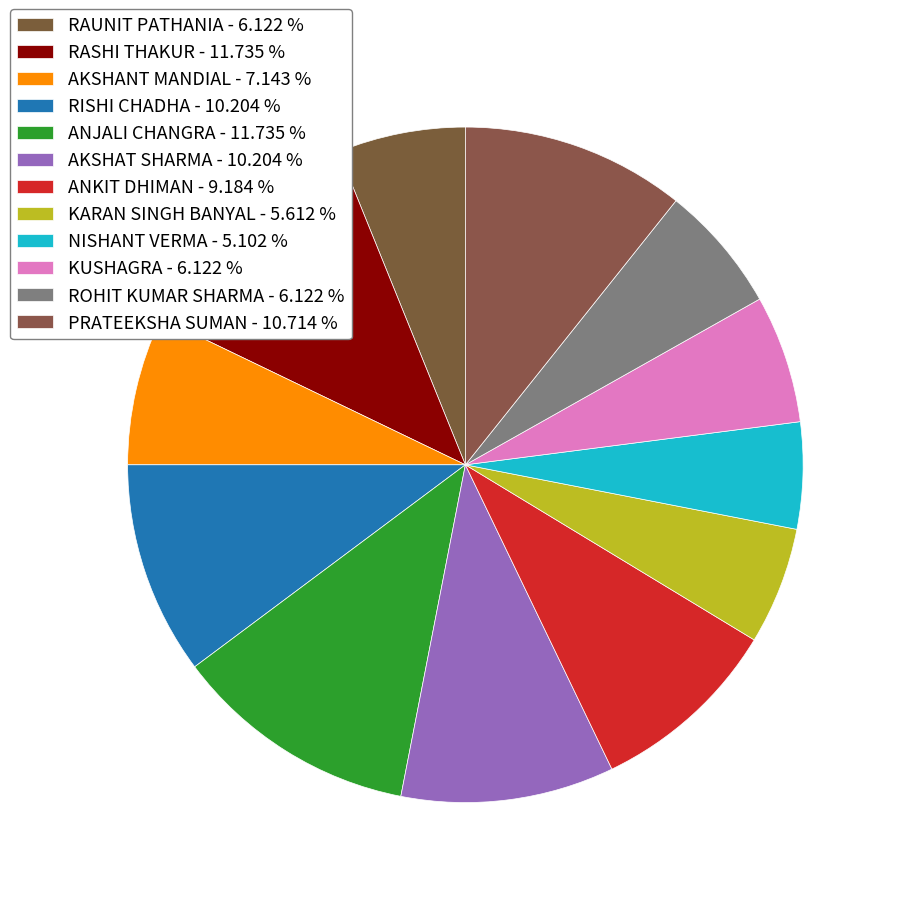

Does ROHIT KUMAR SHARMA represent more than half of the total?

No